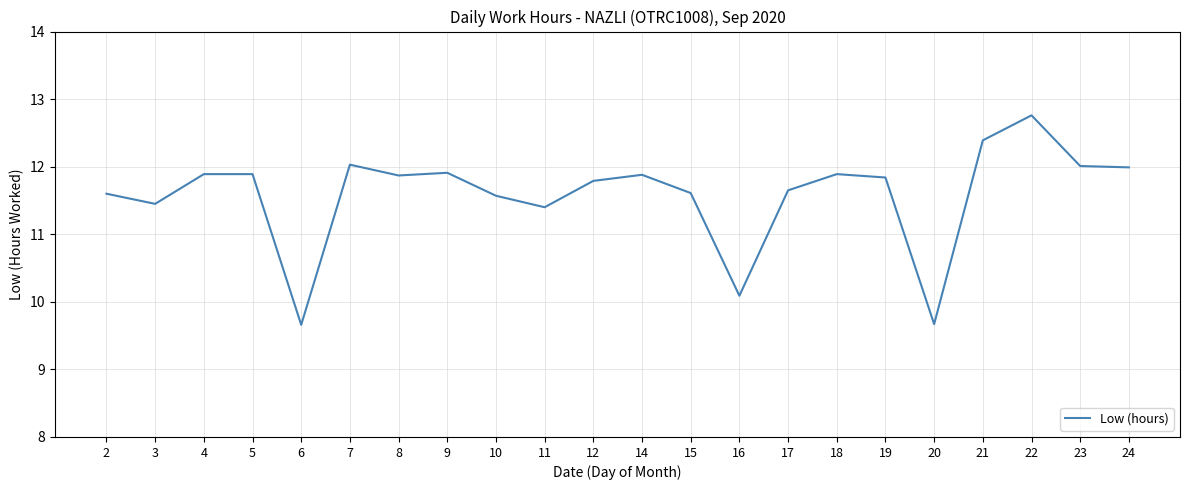

The value at 4 is 19.5. True or false?

False